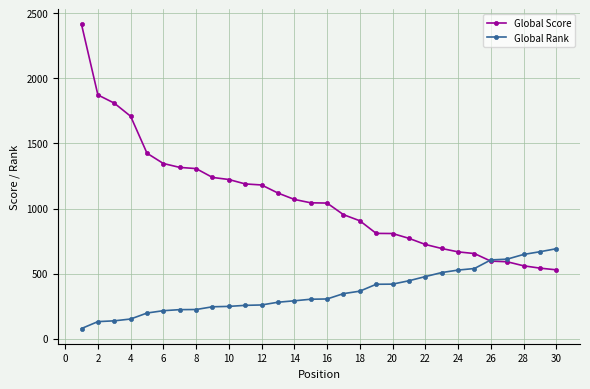

Which series has the widest spread of values?

Global Score